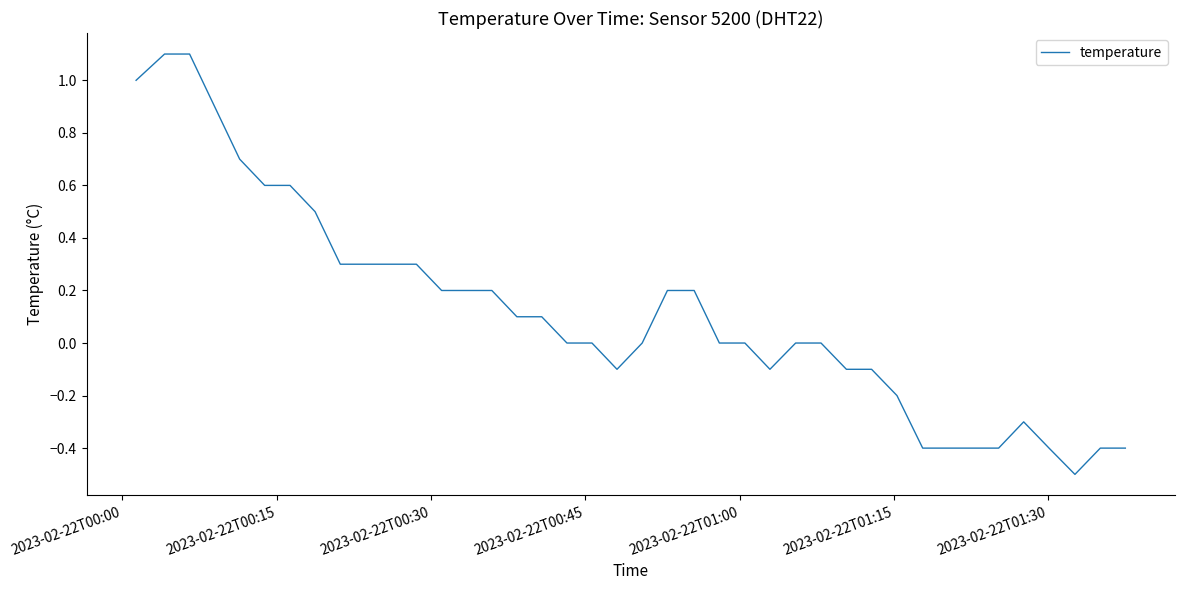

What is the difference between the maximum and minimum values?

1.6